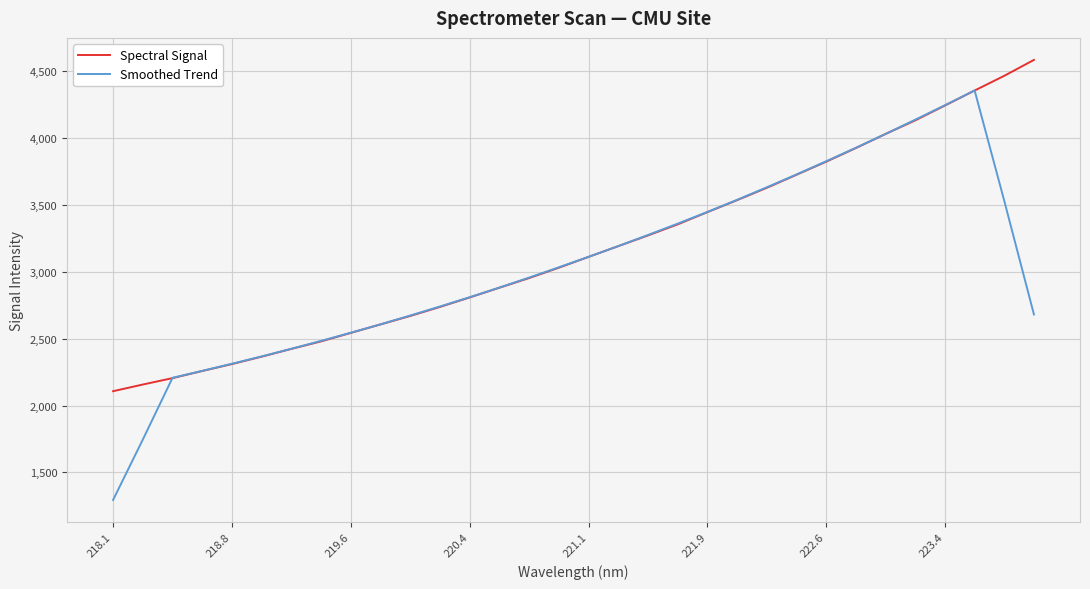

What are all the series names shown in the legend?

Spectral Signal, Smoothed Trend